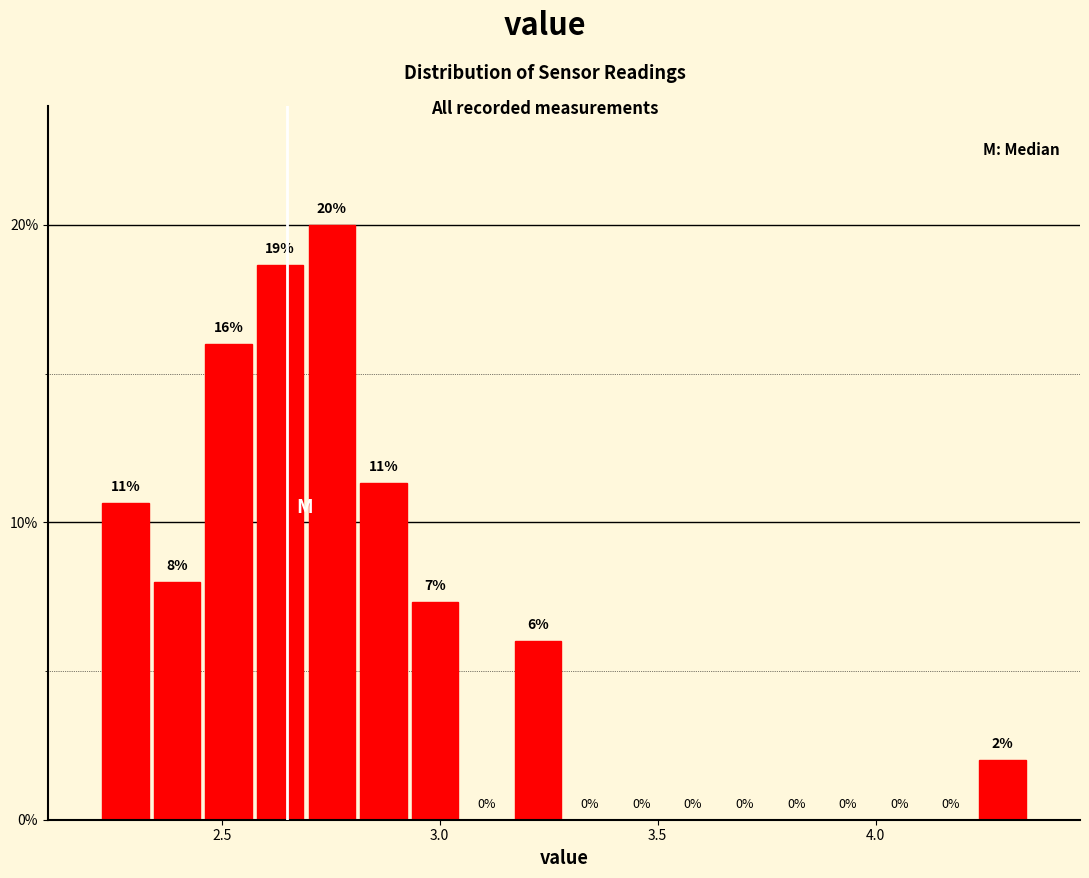

Read against the x-axis, roughly where is the centre of the tallest bar?

2.75